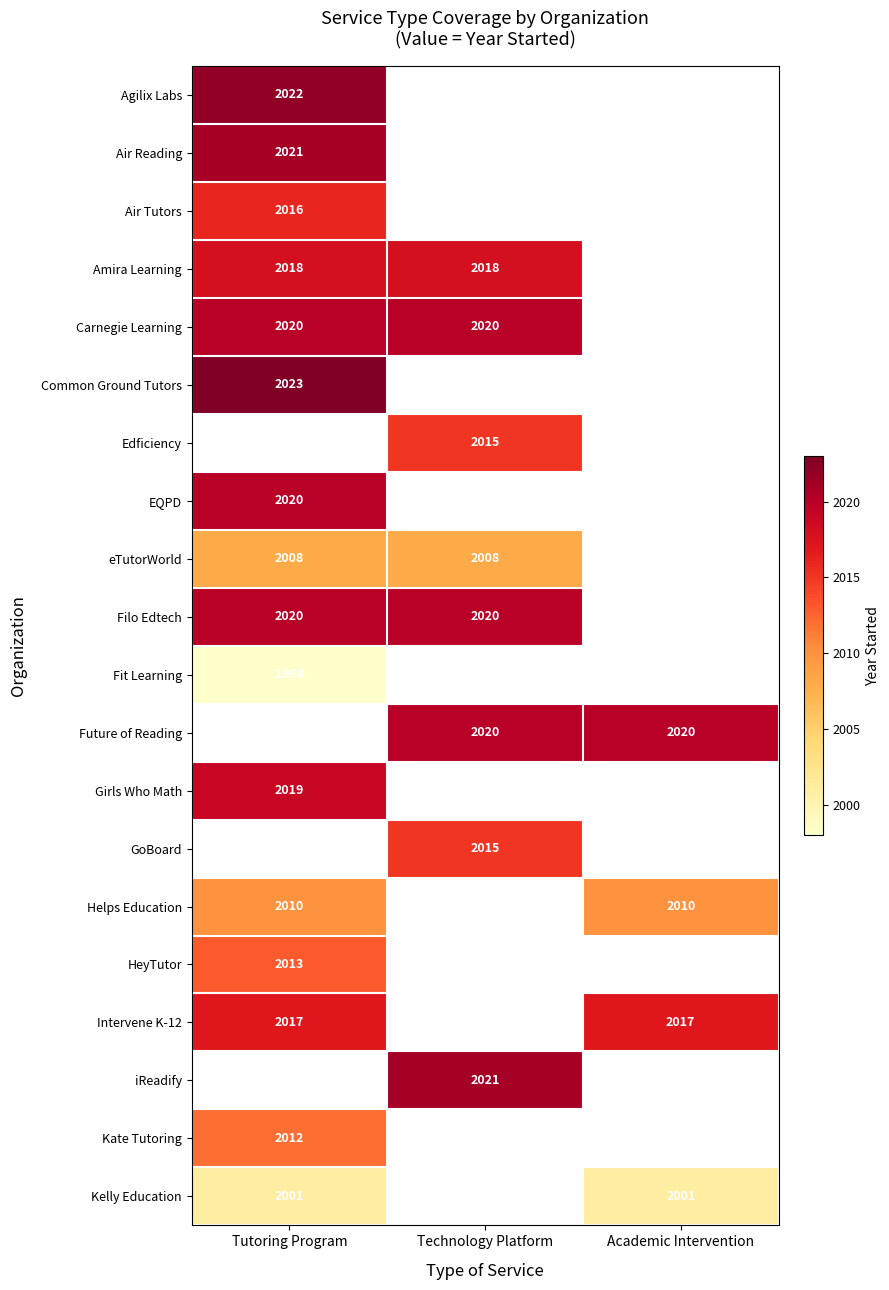

What is the spread (max minus min) of values at Tutoring Program?

25.0